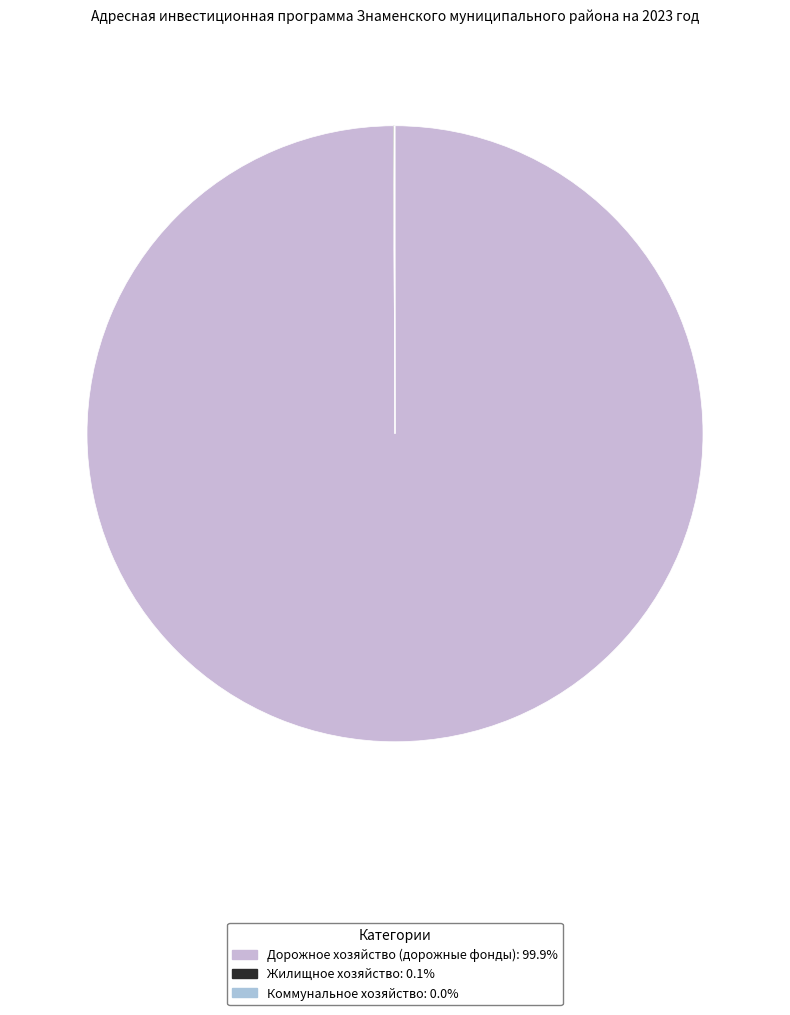

Count the number of slices in the pie.

3